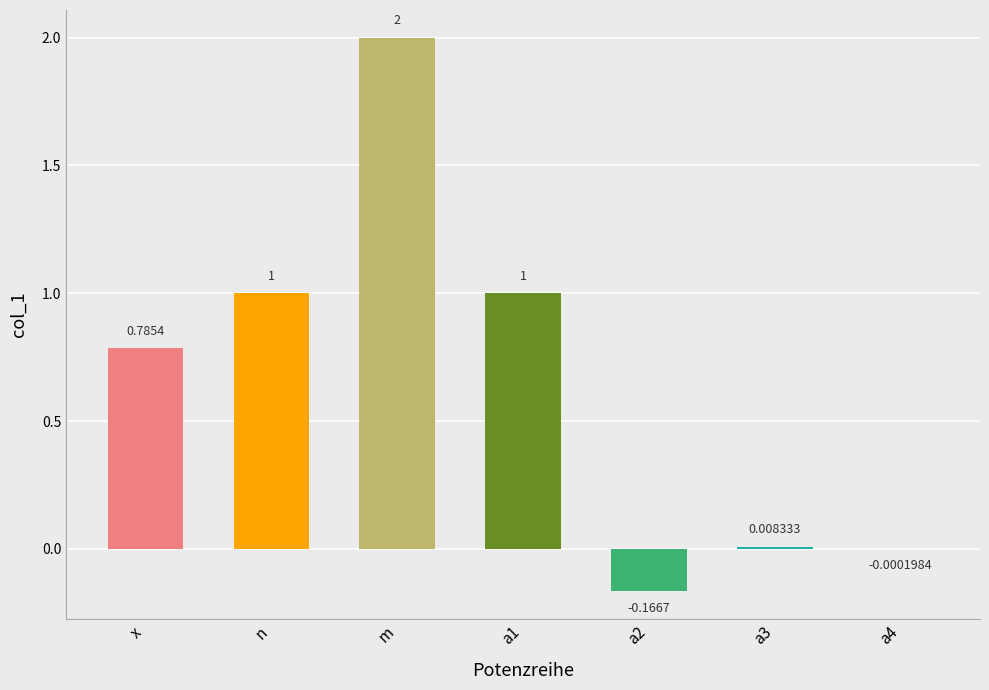

How many categories are shown in the chart?

7